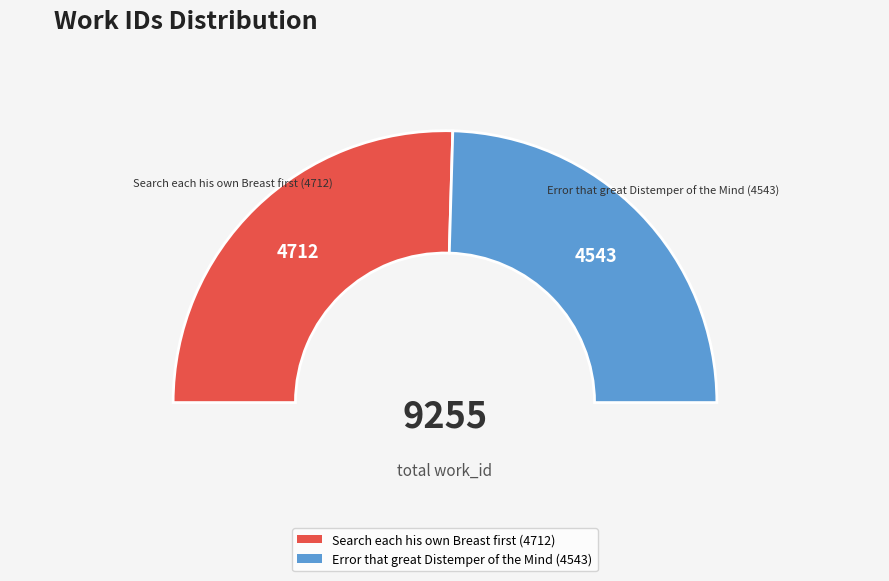

What portion of the pie excludes Error that great Distemper of the Mind (4543)?

50.9%